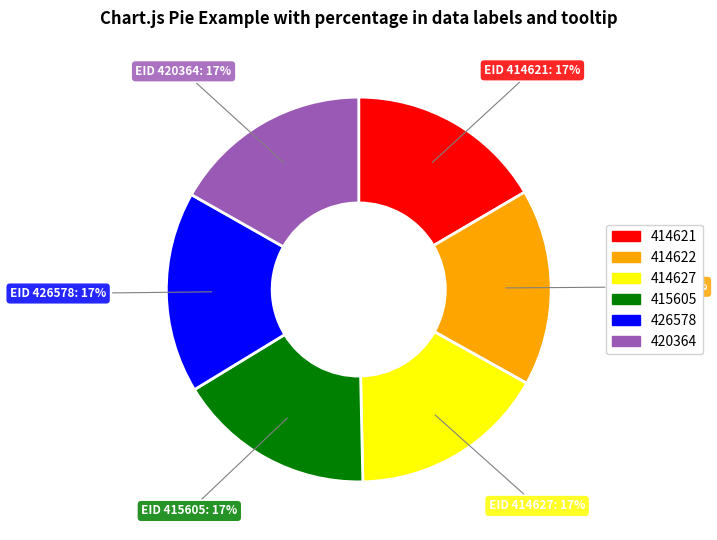

How many segments does this pie chart have?

6